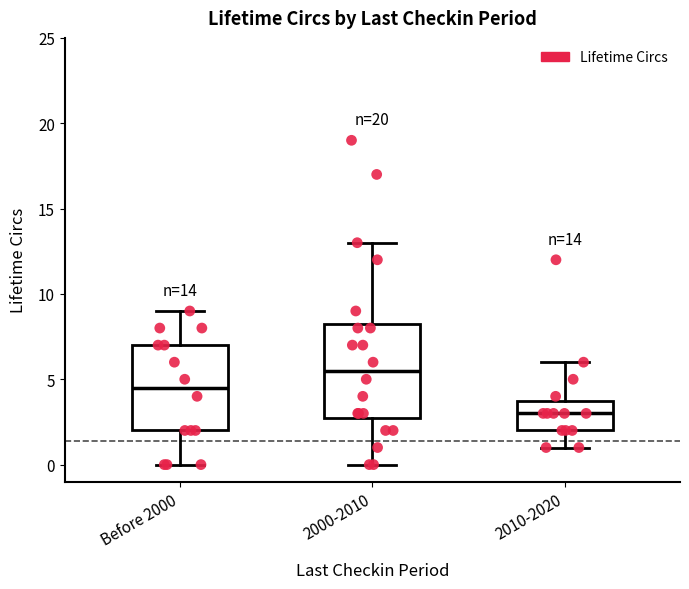

Which box is the tallest, from its lower edge to its upper edge?

2000-2010